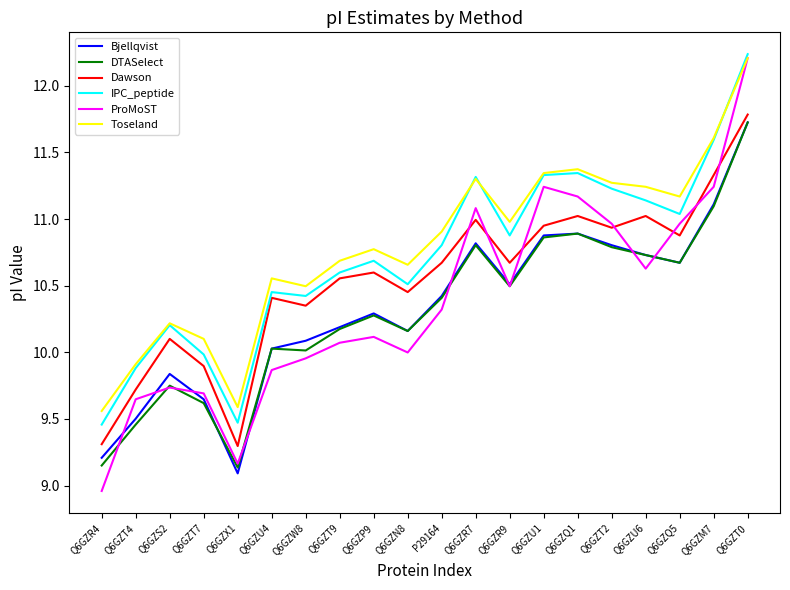

At which category does the chart reach its peak across all series?

Q6GZT0